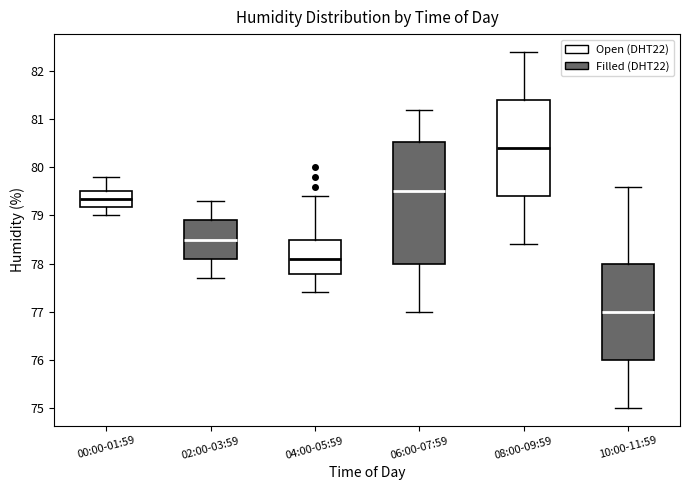

Reading left to right, transcribe this box plot: for each box, give where its median line is, the range the box spans, and where its two whiskers end, as read against the y-axis. The values are not printed on the chart, so give them approximately, as read against the axis.

00:00-01:59: median 79.4, box 79.2 to 79.5, whiskers 79.0 to 79.8
02:00-03:59: median 78.5, box 78.1 to 78.9, whiskers 77.7 to 79.3
04:00-05:59: median 78.1, box 77.8 to 78.5, whiskers 77.4 to 79.4
06:00-07:59: median 79.5, box 78.0 to 80.5, whiskers 77.0 to 81.2
08:00-09:59: median 80.4, box 79.4 to 81.4, whiskers 78.4 to 82.4
10:00-11:59: median 77.0, box 76.0 to 78.0, whiskers 75.0 to 79.6